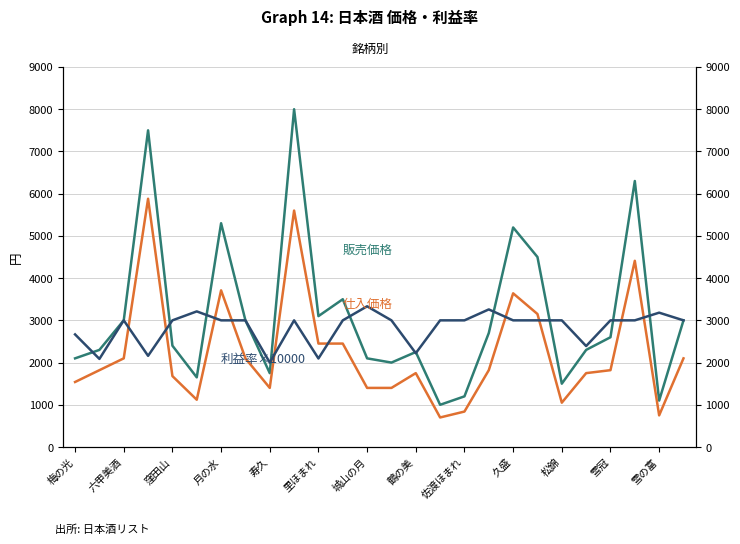

What is the sum of all 利益率(×10000) values?

73610